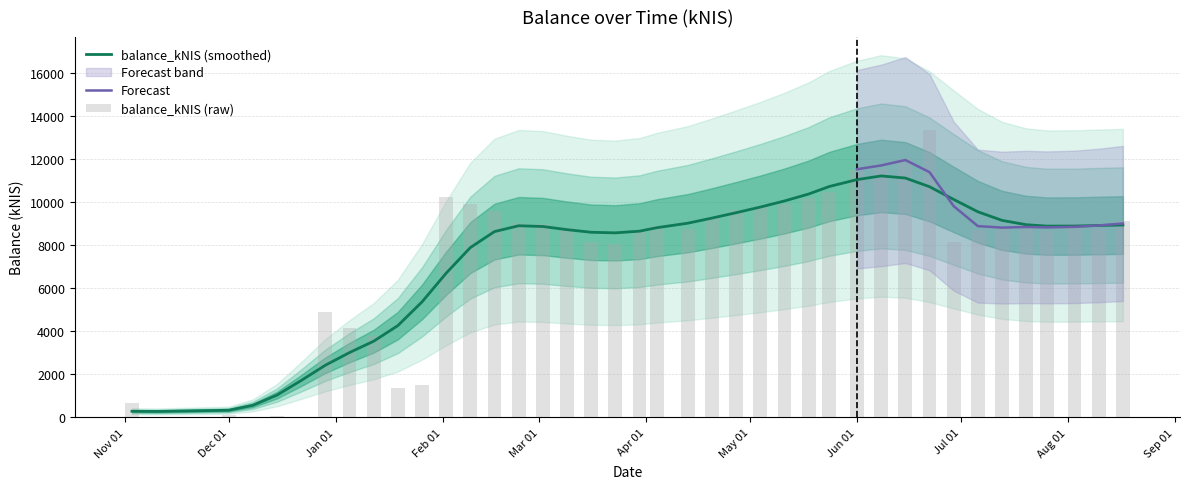

Reading left to right, extract all data points from this chart.

653.9	0.0	97.5	24.7	55.9	7.7	4889.1	4140.3	3798.9	1355.2	1487.4	10251.0	9901.8	9583.7	9018.2	9004.2	8798.1	8125.4	8033.4	8727.7	8879.6	8754.7	9272.4	9640.0	9752.8	9923.7	10192.4	10476.9	11479.7	11520.5	11987.3	13370.5	8157.0	8697.2	8856.5	8965.8	8657.9	8968.7	8762.5	9129.3